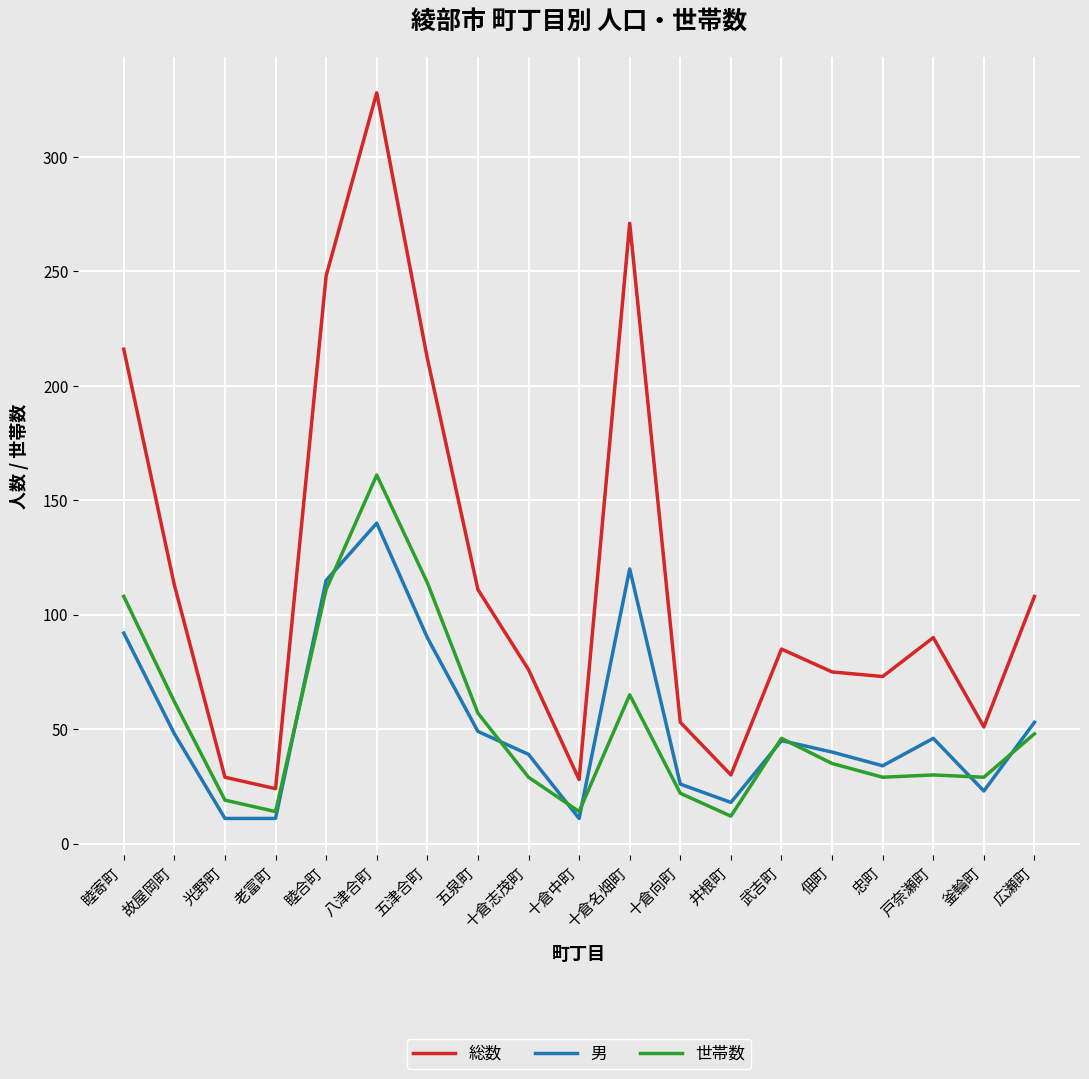

What position from the left is 十倉向町?

12